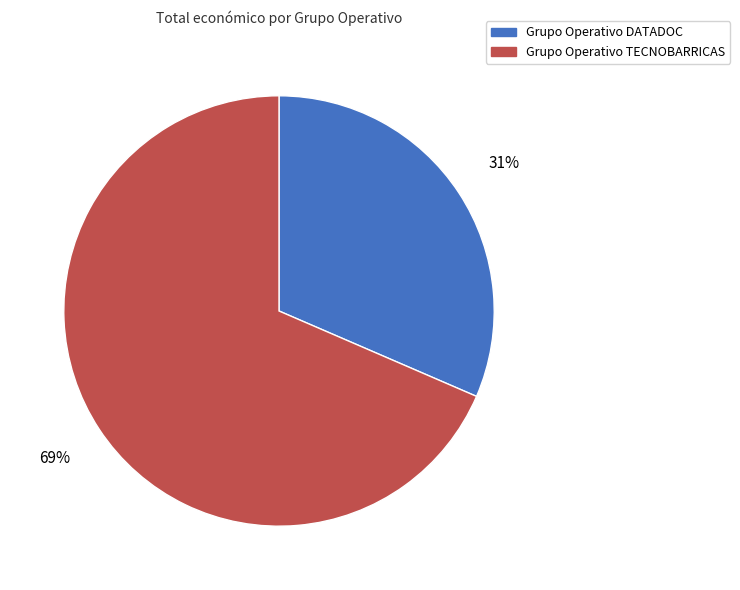

Count the number of slices in the pie.

2